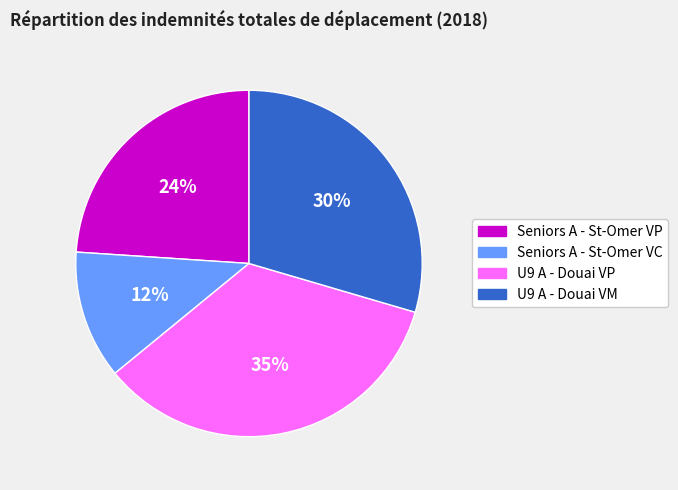

What is the ratio of the value at U9 A - Douai VP to the value at U9 A - Douai VM?

1.2